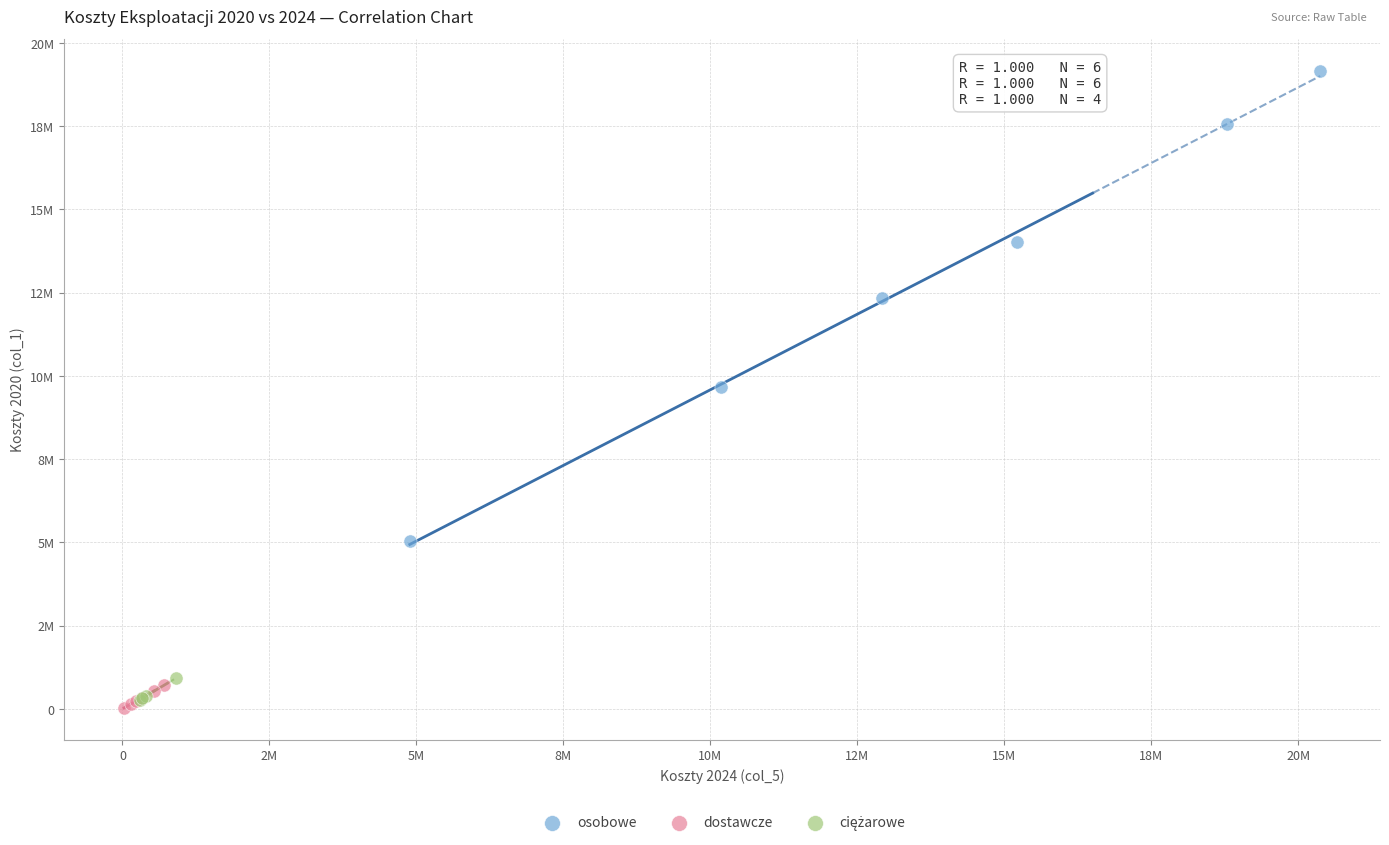

Which series reaches the maximum Y coordinate?

osobowe